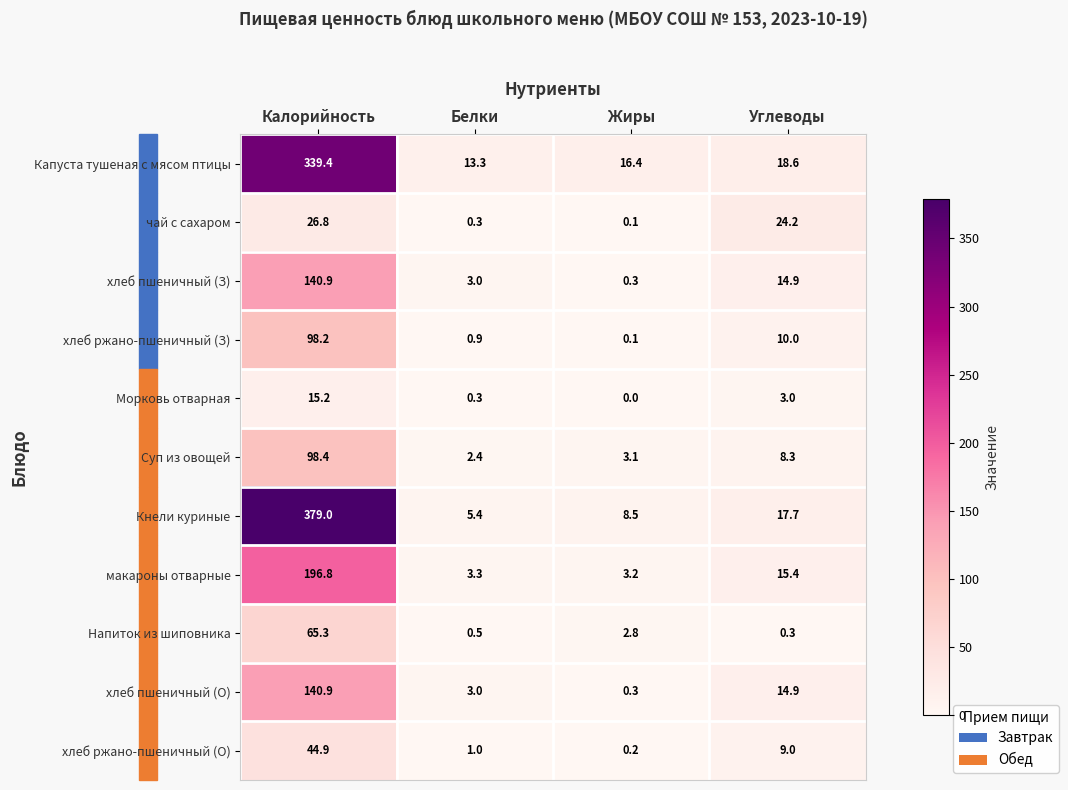

What is the lowest value of the Капуста тушеная с мясом птицы series?

13.3